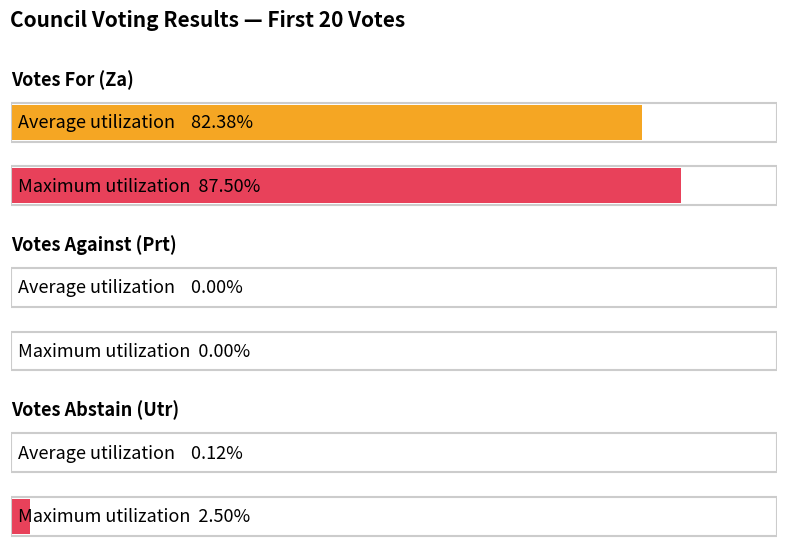

At which label does Za (For) reach its peak?

19